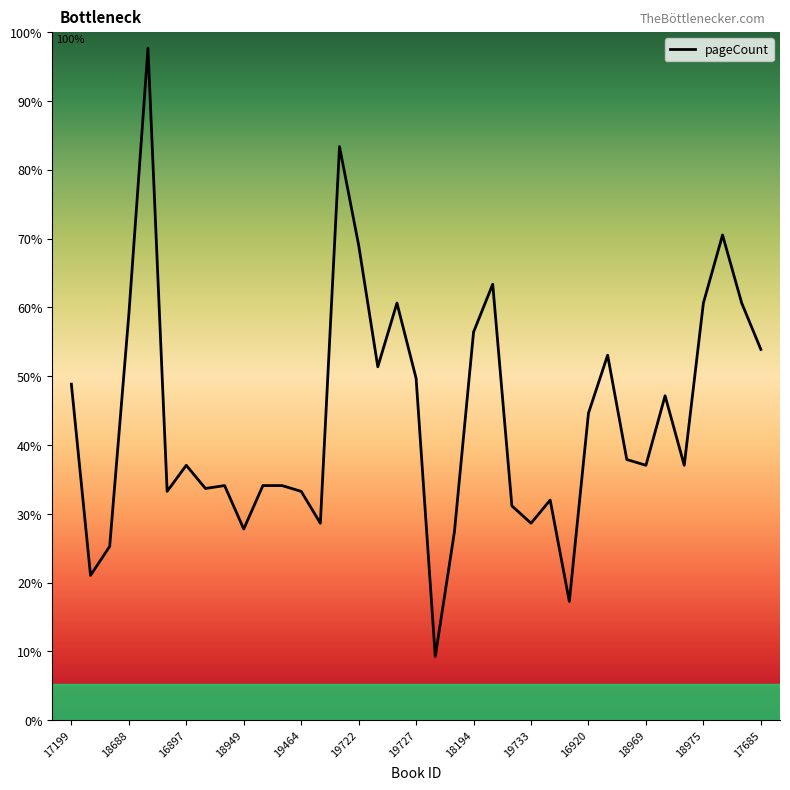

What is the value of the 25th point from the left?

272